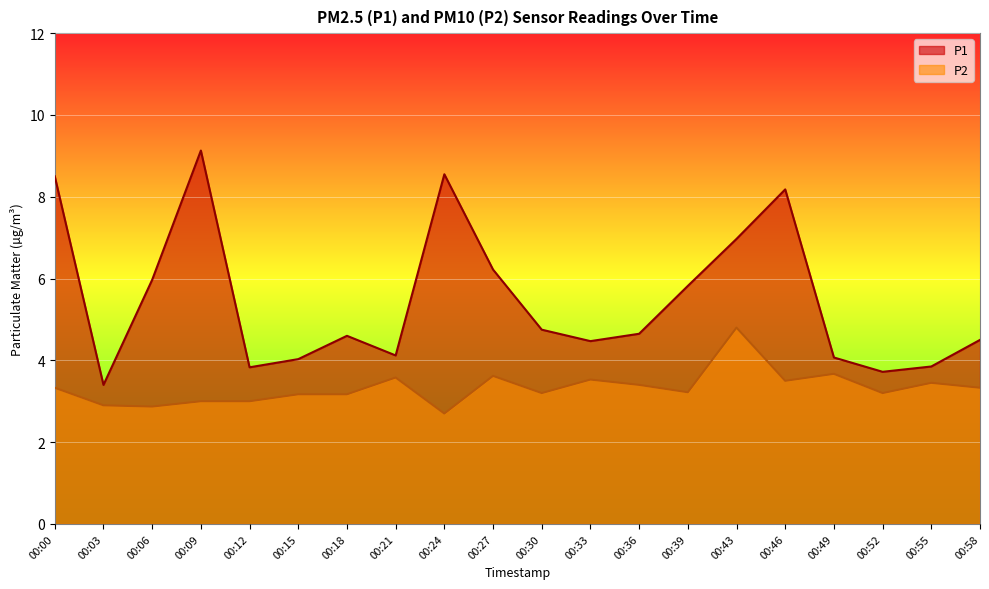

Does the chart display data point markers on the line(s)?

No